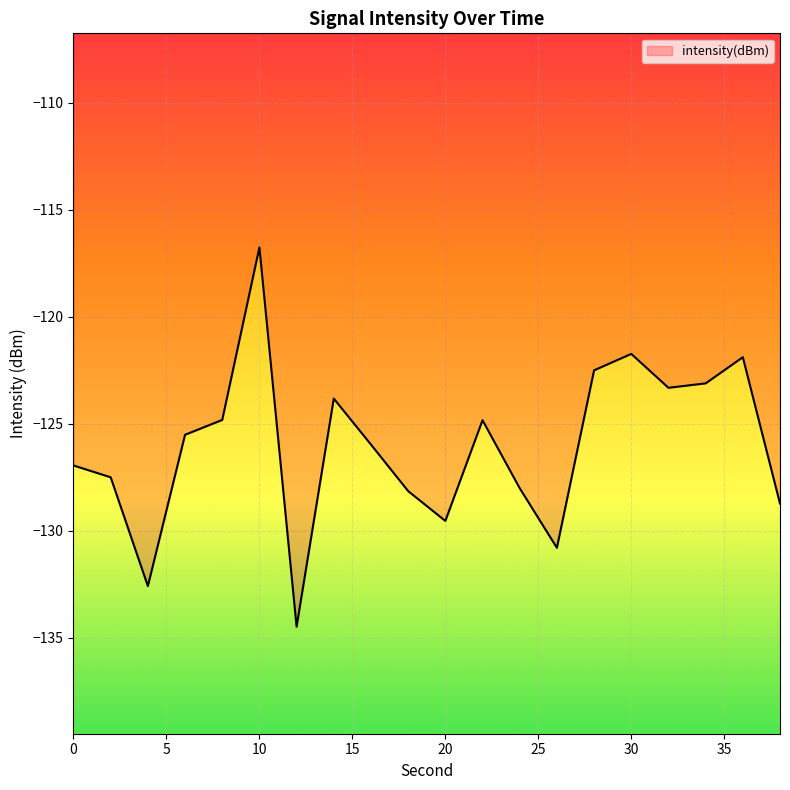

At which category does the data reach its first local peak?

10